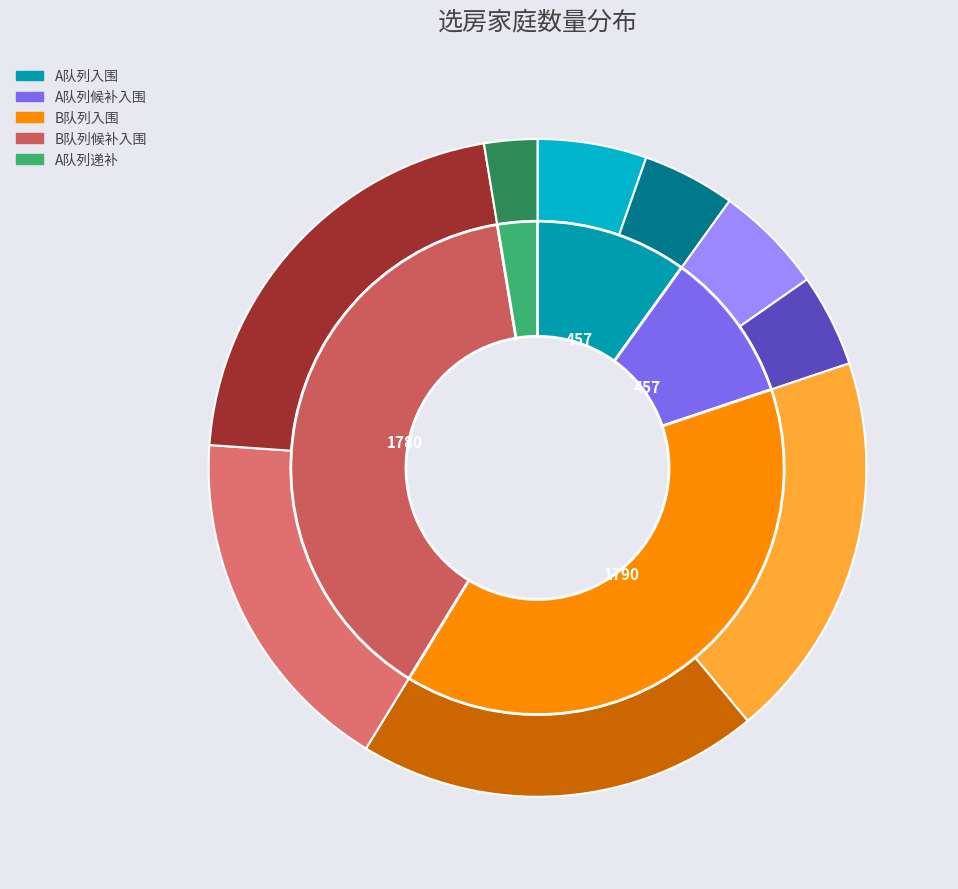

To the nearest percent, what is the difference between the largest and smallest slice percentages?

37%